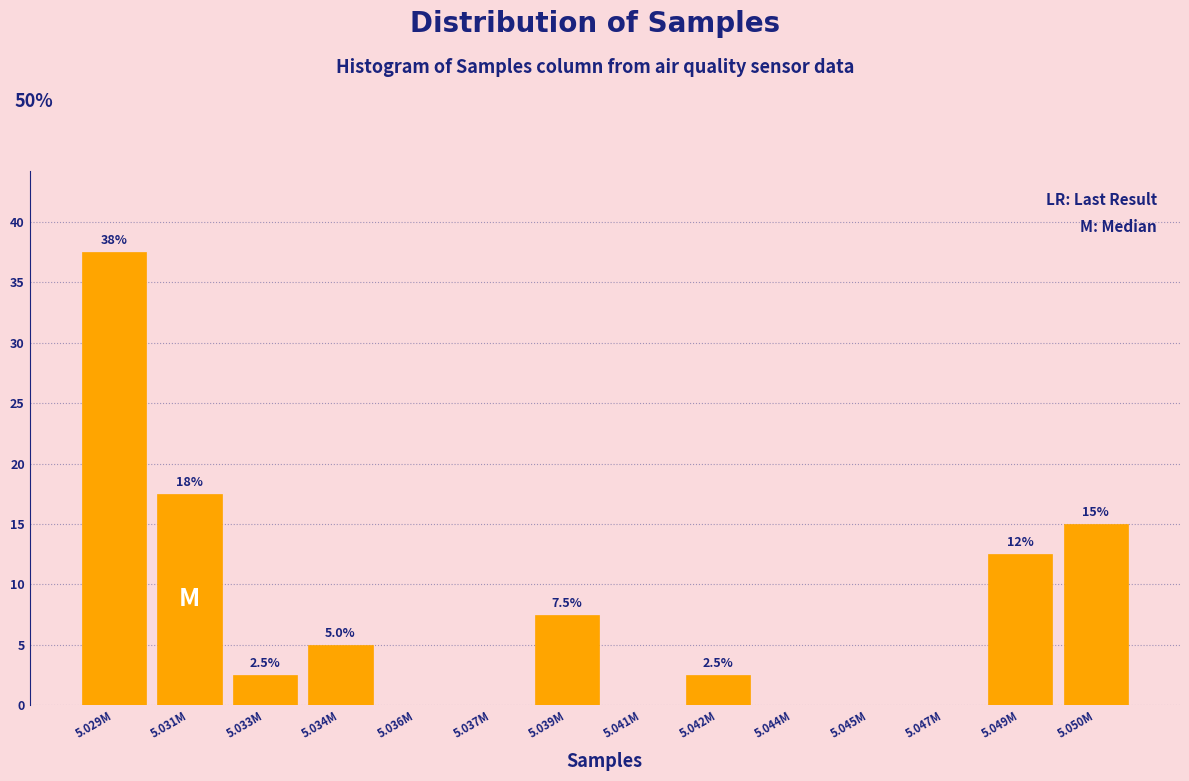

Reading left to right, extract all data points from this chart.

5.029M=37.5	5.031M=17.5	5.033M=2.5	5.034M=5.0	5.036M=0.0	5.037M=0.0	5.039M=7.5	5.041M=0.0	5.042M=2.5	5.044M=0.0	5.045M=0.0	5.047M=0.0	5.049M=12.5	5.050M=15.0